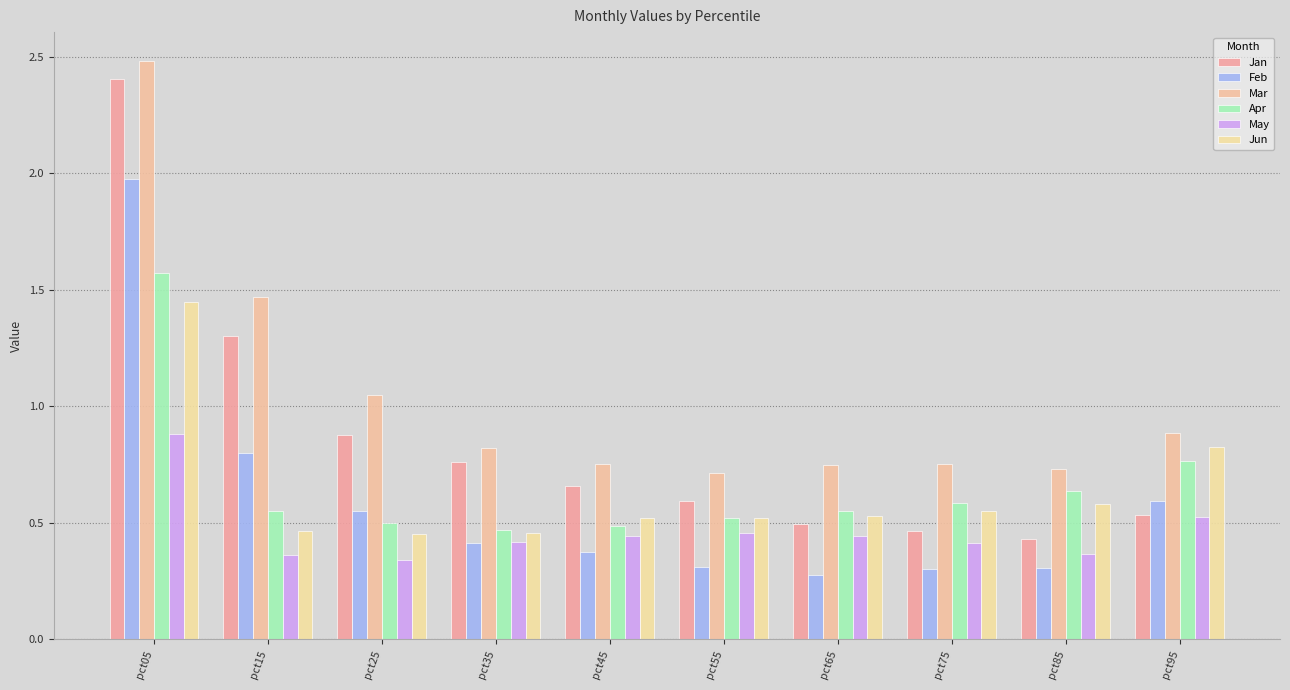

What is the value of the May bar at the 1st from the left?

0.9